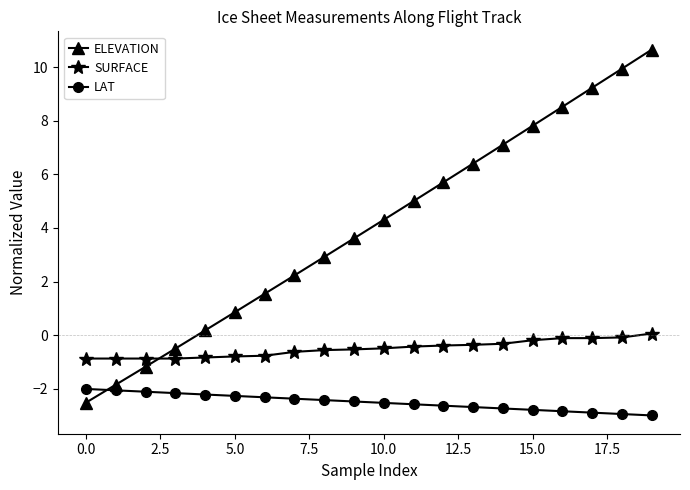

List the series in order of their peak value, lowest first.

LAT, SURFACE, ELEVATION